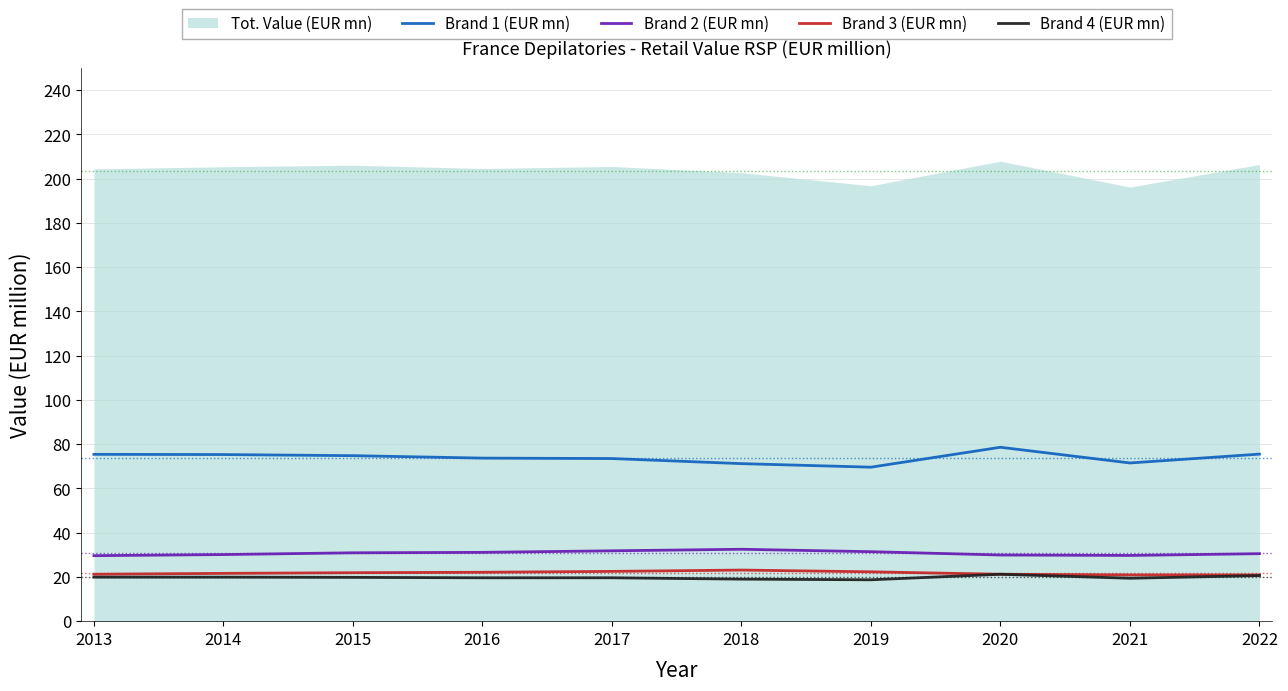

How many lines are shown in the chart?

5